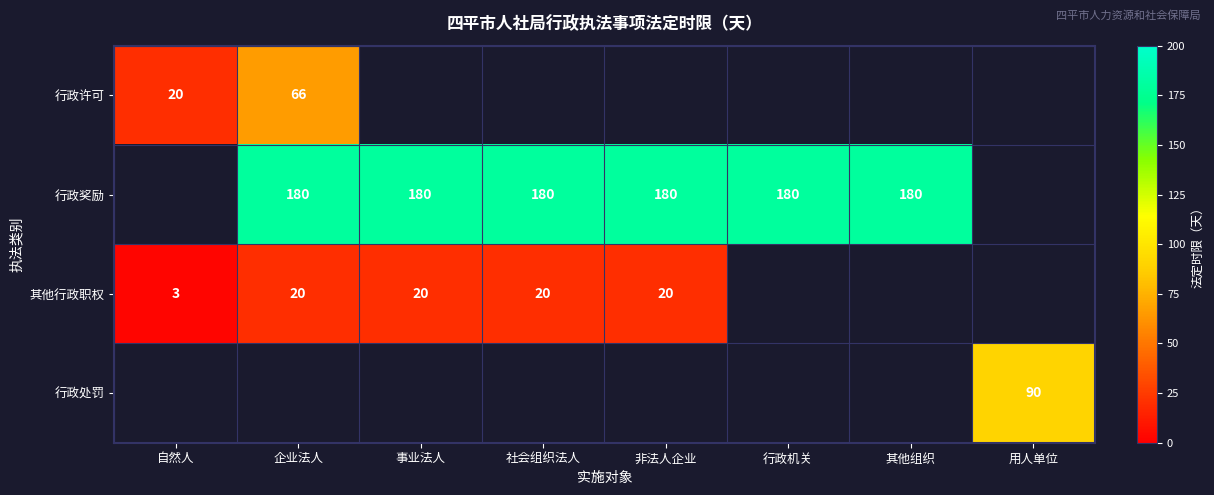

The value of 行政处罚 at 用人单位 is 54. True or false?

False